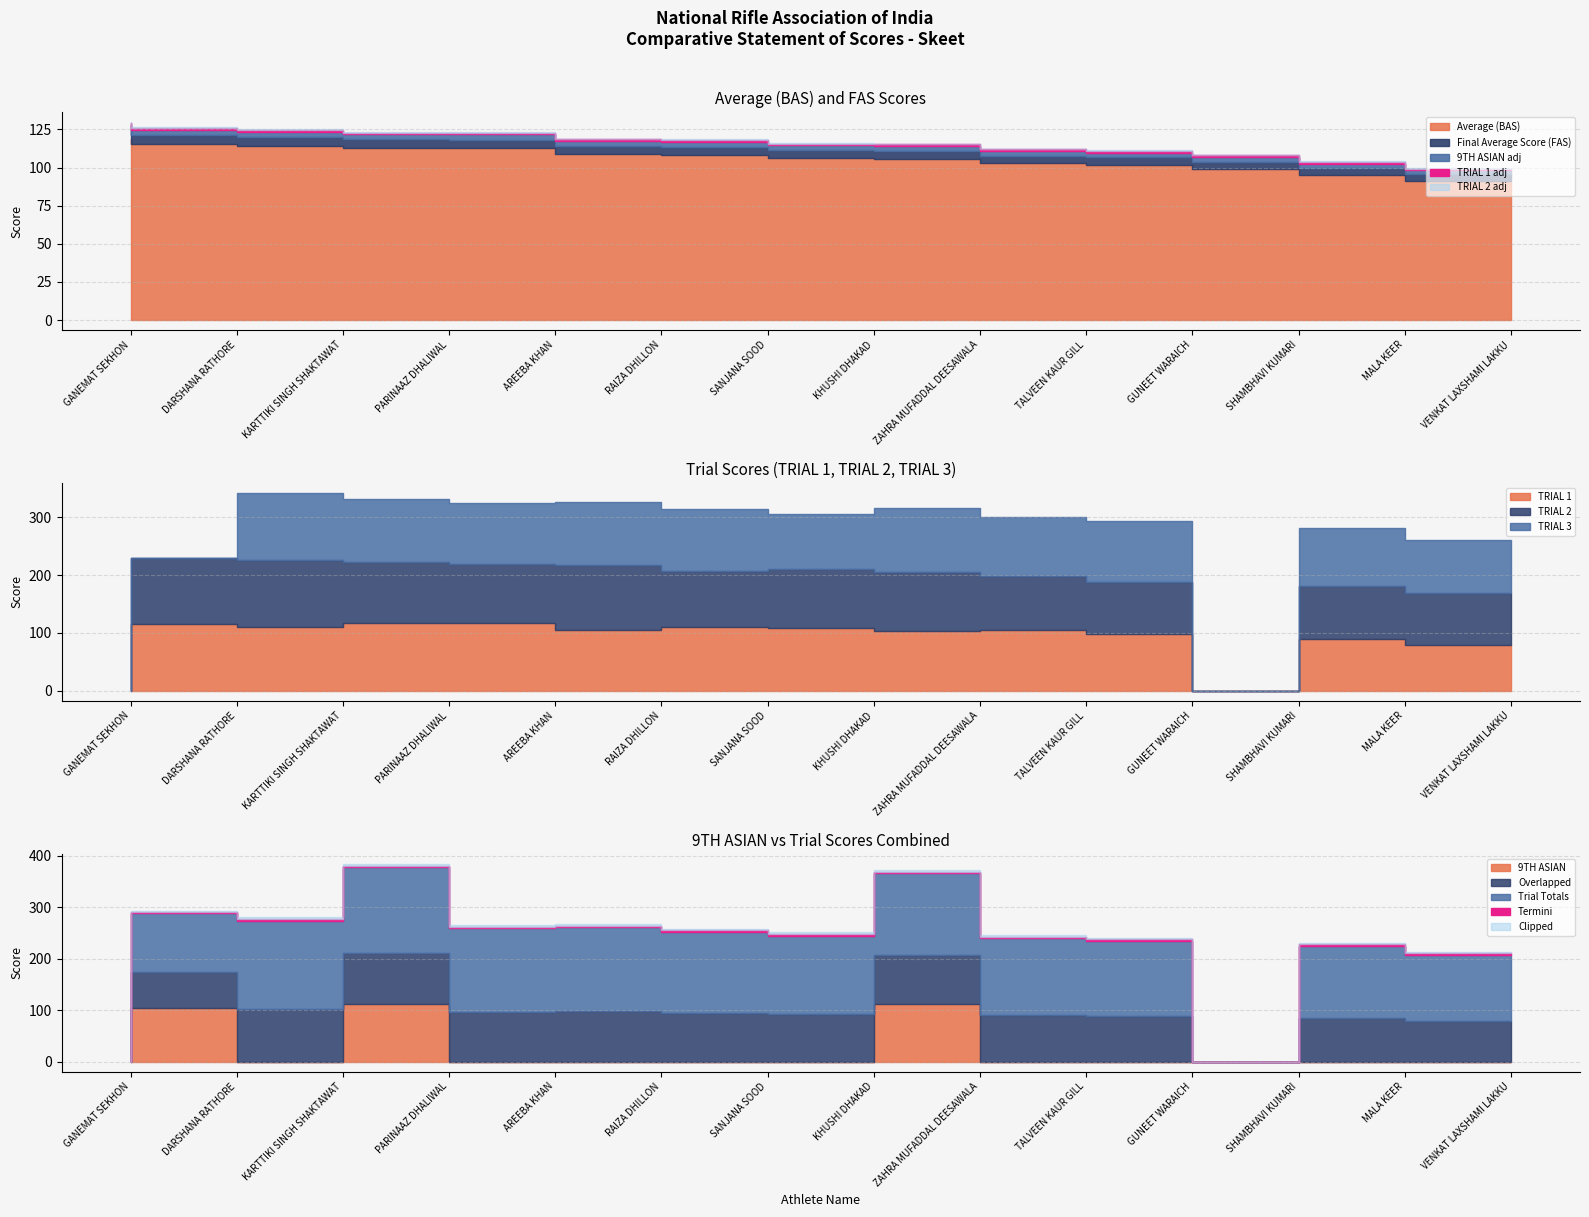

True or false: TRIAL 2 and 9TH ASIAN cross at least once.

True